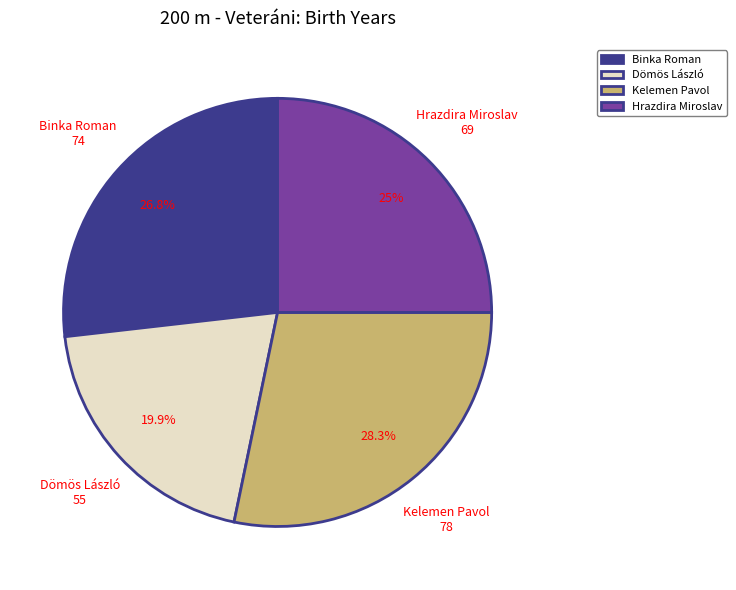

What percentage is the Dömös László slice, to the nearest percent?

20%